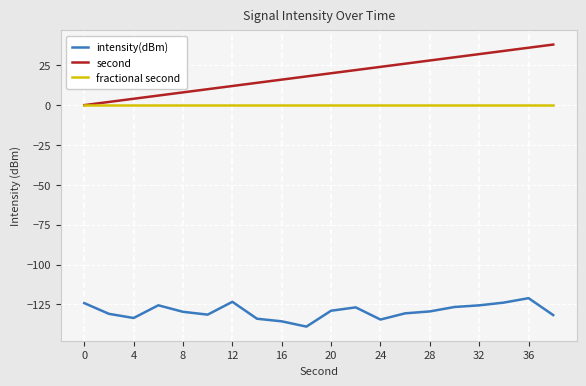

What is the minimum value shown in the chart?

-138.9